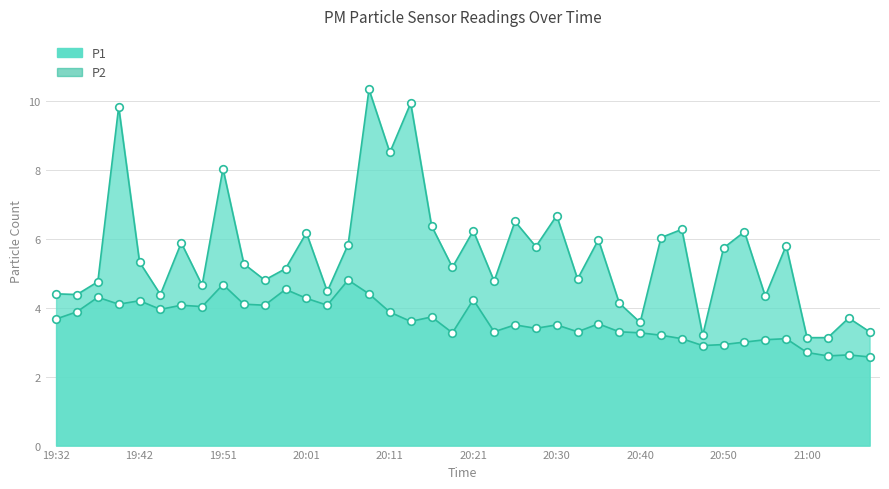

Which series has the largest total across all categories?

P1